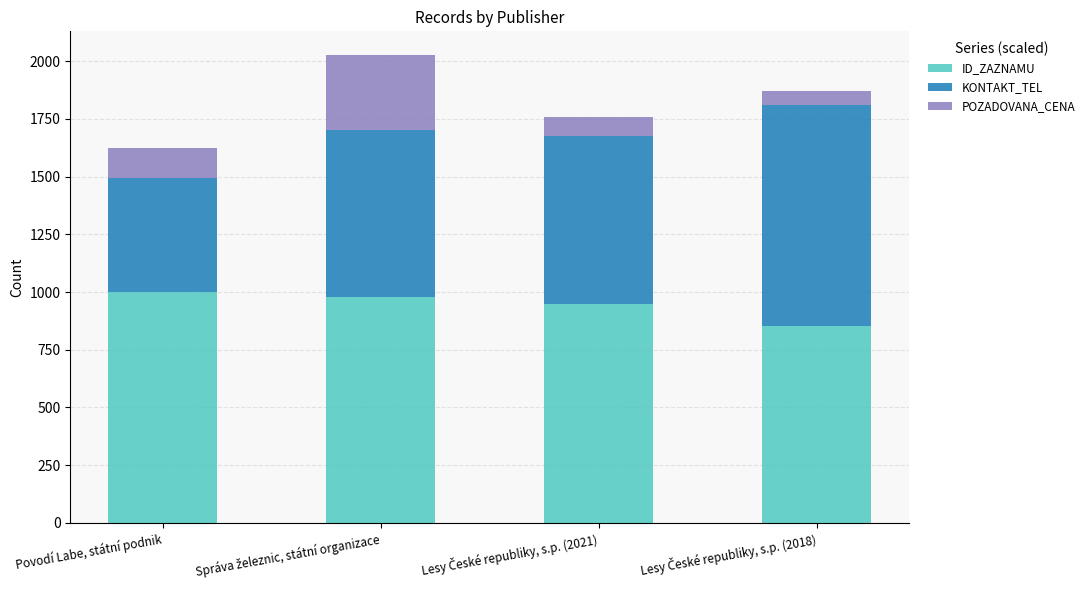

How many bars are there in total?

4